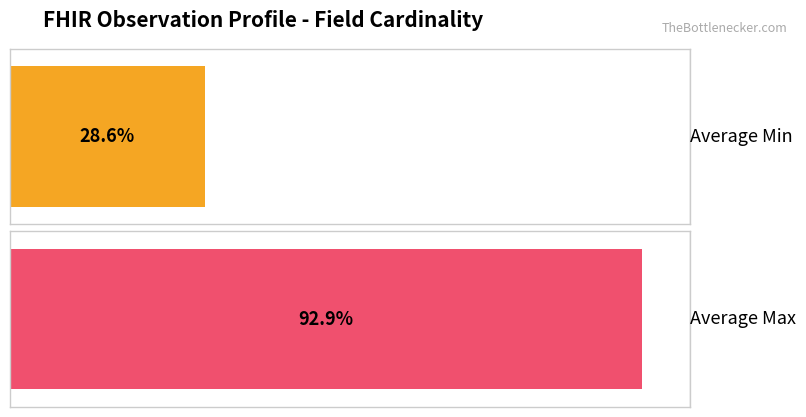

Which series has the largest total across all categories?

Max